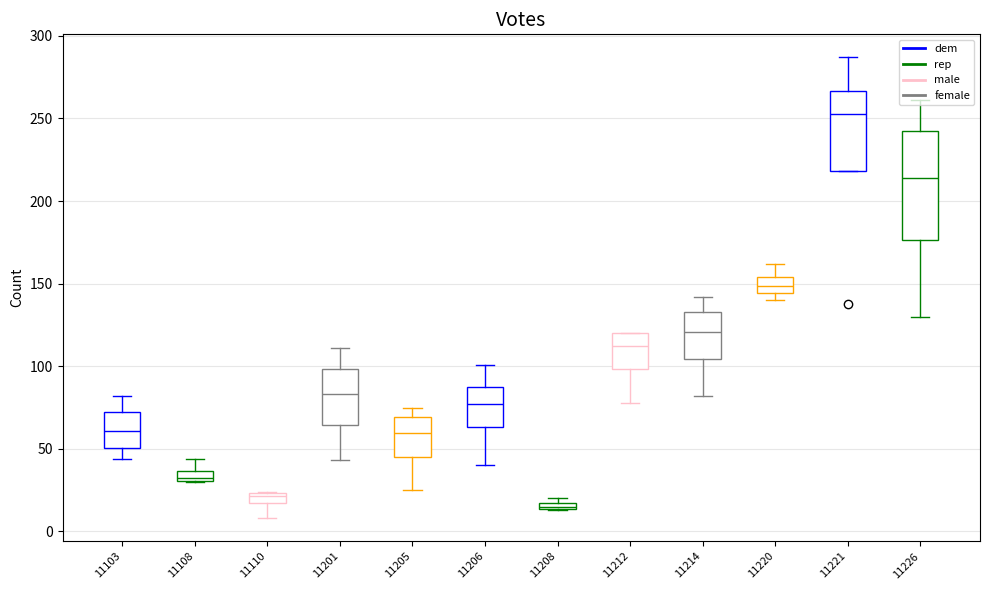

Between 11206 and 11220, which is larger?

11220